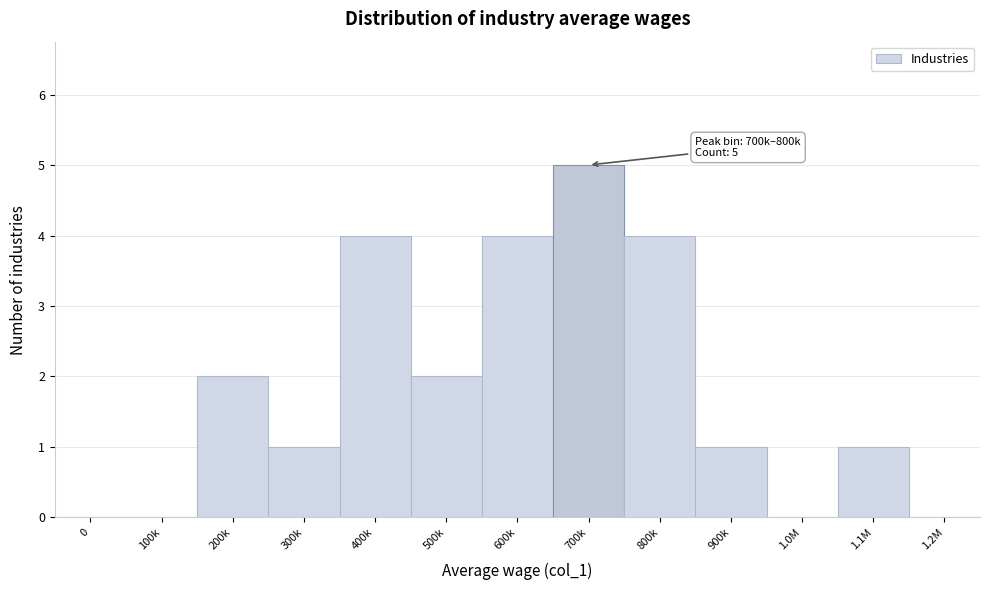

Reading left to right, transcribe all the data shown in this chart.

0=0	100k=0	200k=2	300k=1	400k=4	500k=2	600k=4	700k=5	800k=4	900k=1	1.0M=0	1.1M=1	1.2M=0